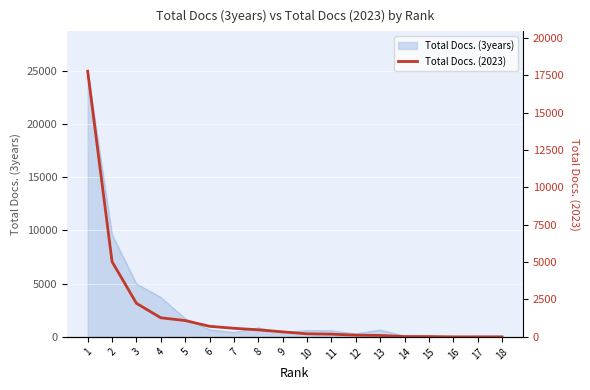

Where is the data nearest to the value 8883?

2